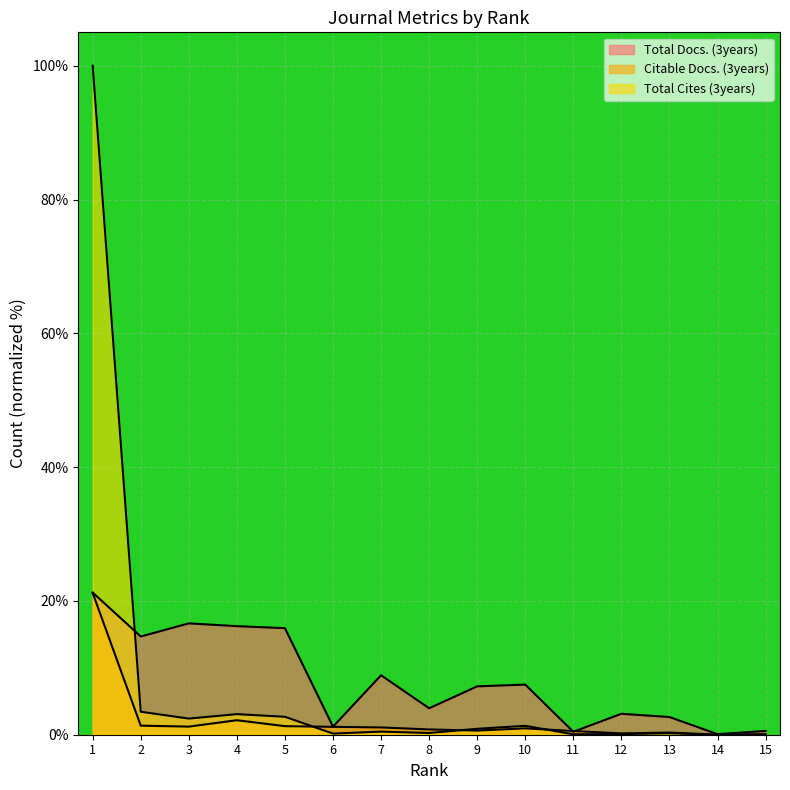

What is the difference between the second highest and second lowest values in the Citable Docs. (3years) series?

2.1